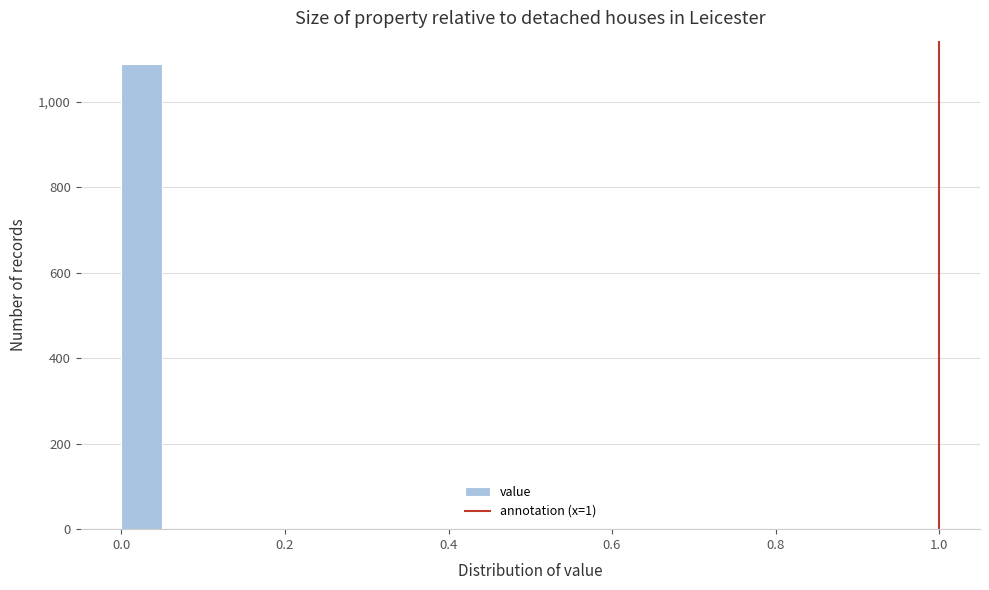

Around what value on the x-axis is the tallest bar? Give the approximate position of its centre, as read against the axis.

0.02